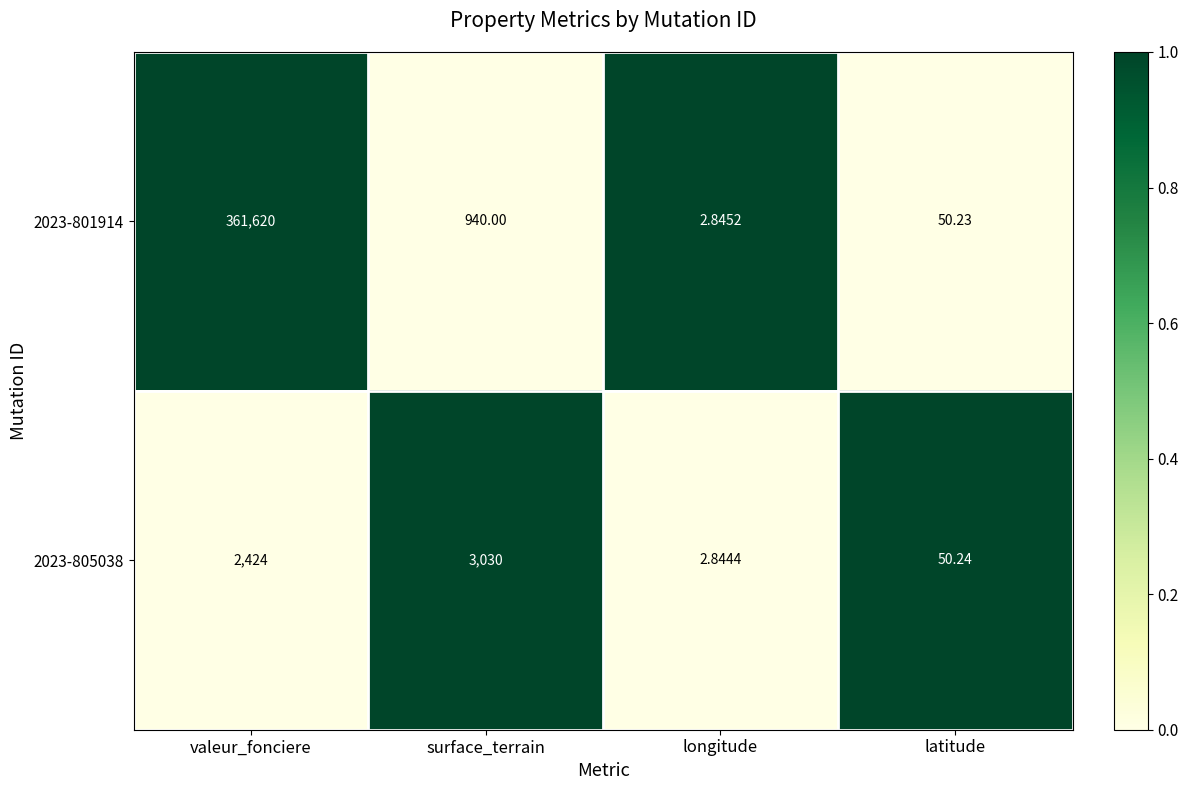

At which category is the sum across all series the highest?

valeur_fonciere